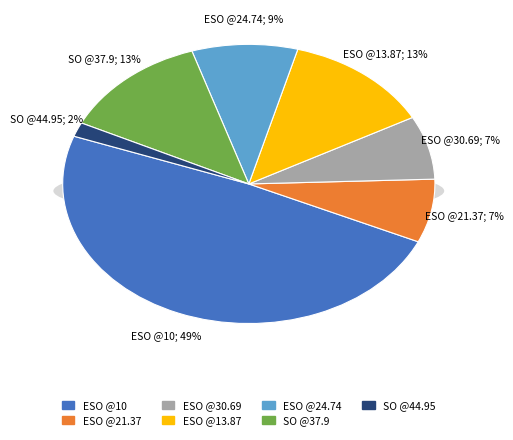

To the nearest percent, what is the difference between the largest and smallest slice percentages?

47%